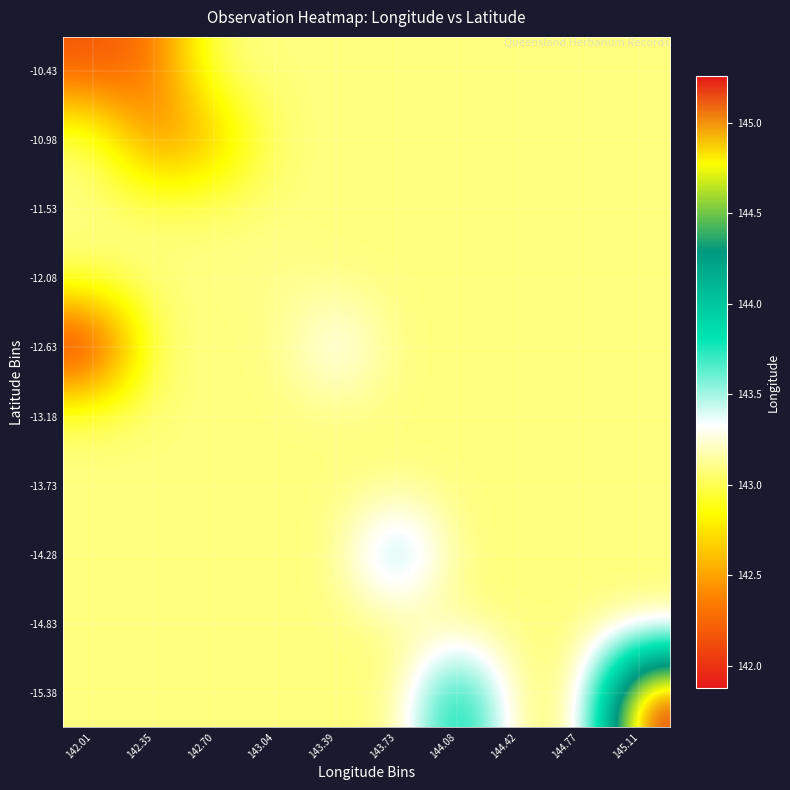

Which has a higher value, 144.08 or 144.42?

144.08